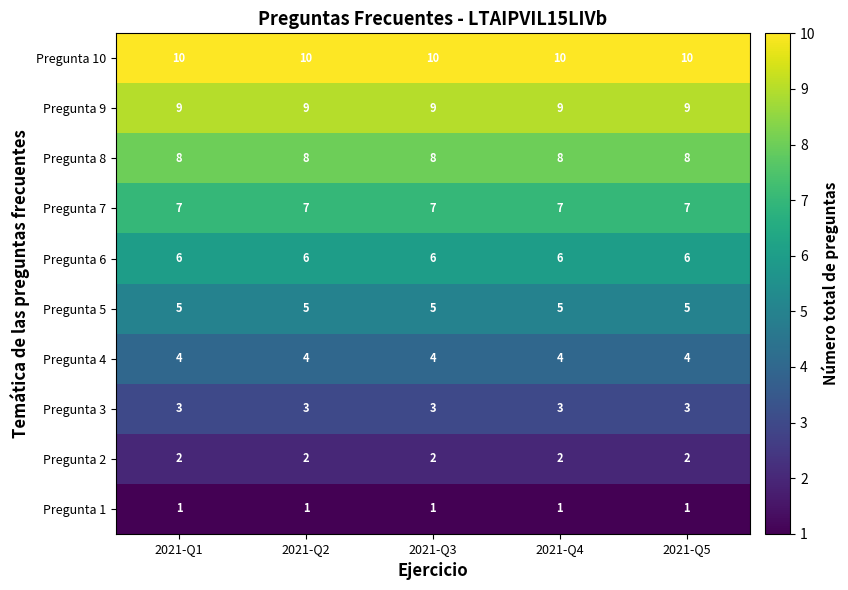

What is the average value of the Pregunta 3 series?

3